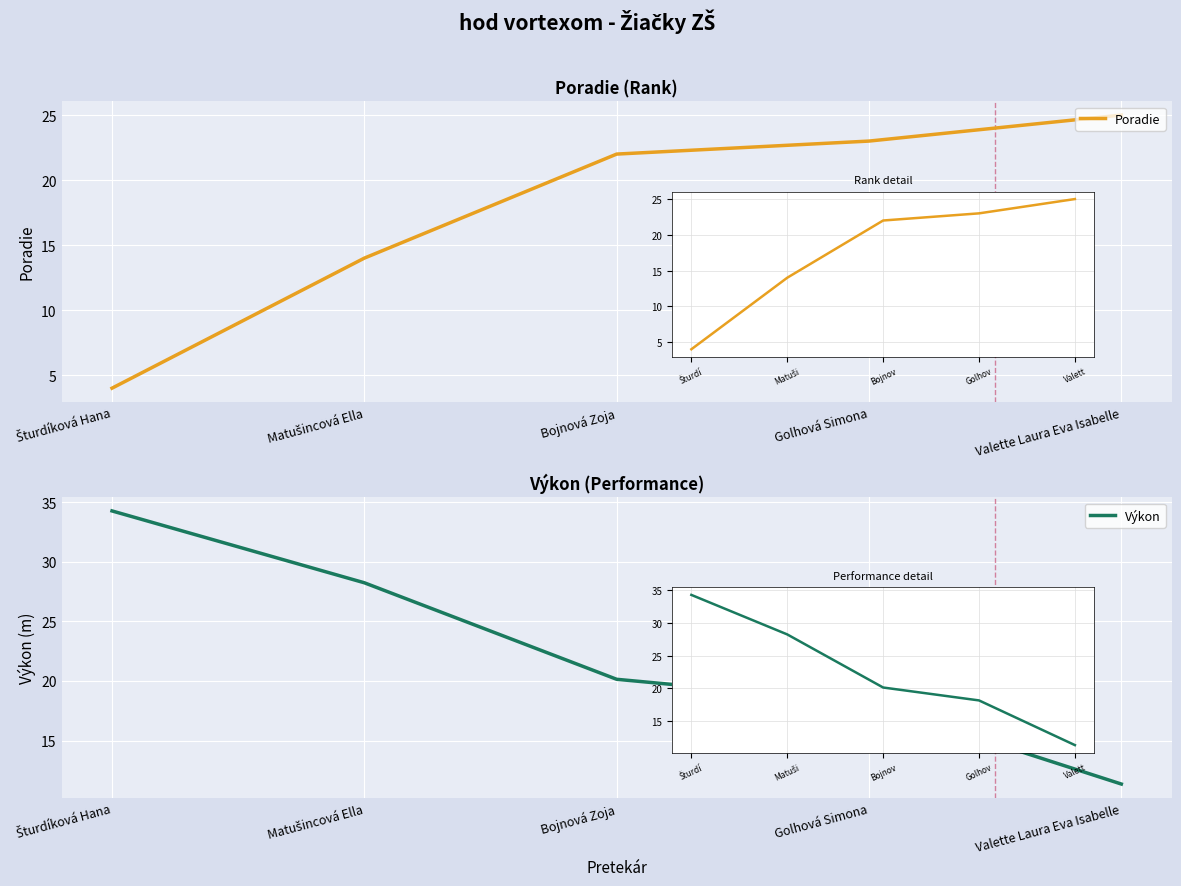

Count the number of data series in this chart.

2